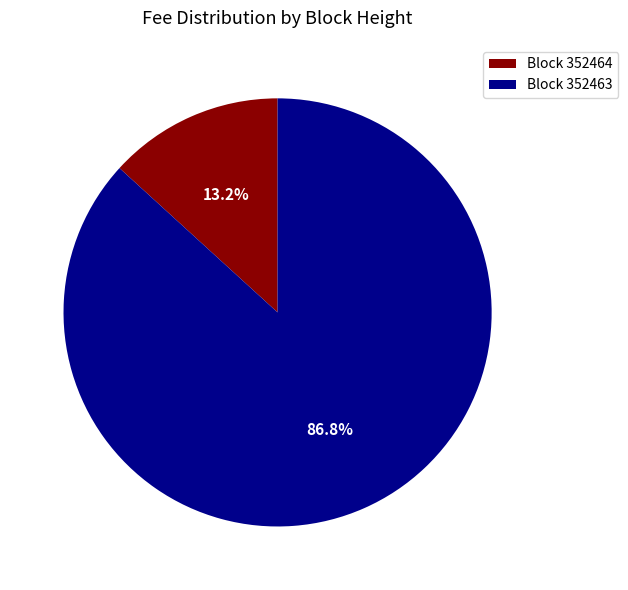

How many segments does this pie chart have?

2